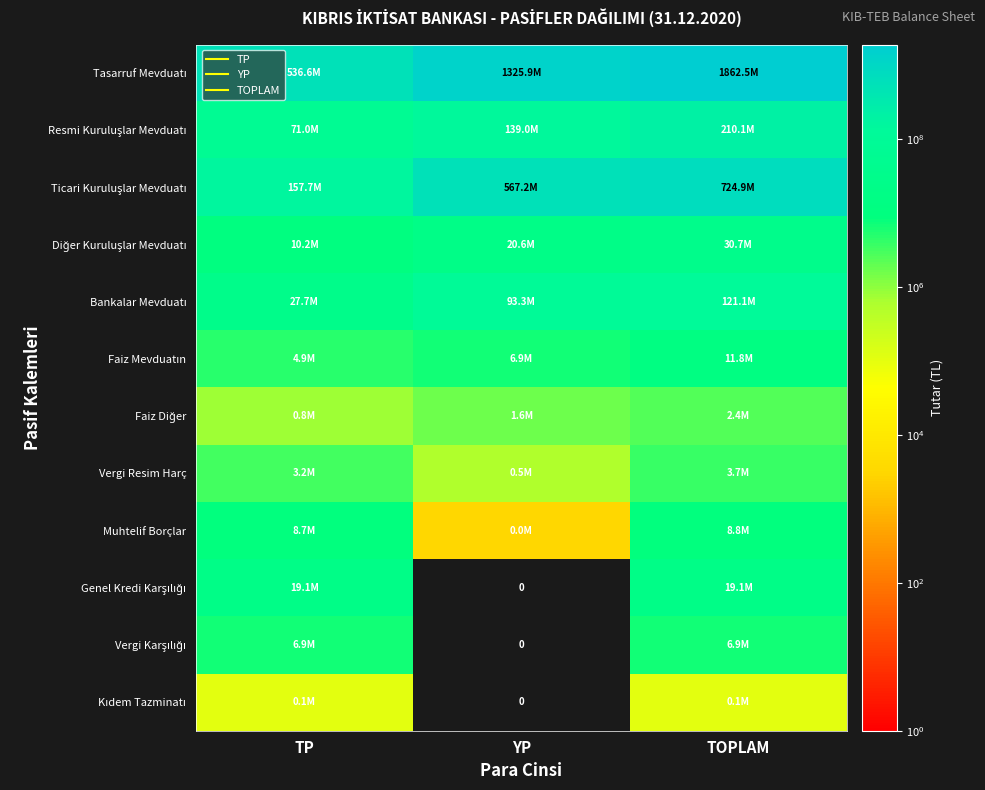

At TP, list the series in order from smallest to largest.

Kıdem Tazminatı, Faiz Diğer, Vergi Resim Harç, Faiz Mevduatın, Vergi Karşılığı, Muhtelif Borçlar, Diğer Kuruluşlar Mevduatı, Genel Kredi Karşılığı, Bankalar Mevduatı, Resmi Kuruluşlar Mevduatı, Ticari Kuruluşlar Mevduatı, Tasarruf Mevduatı